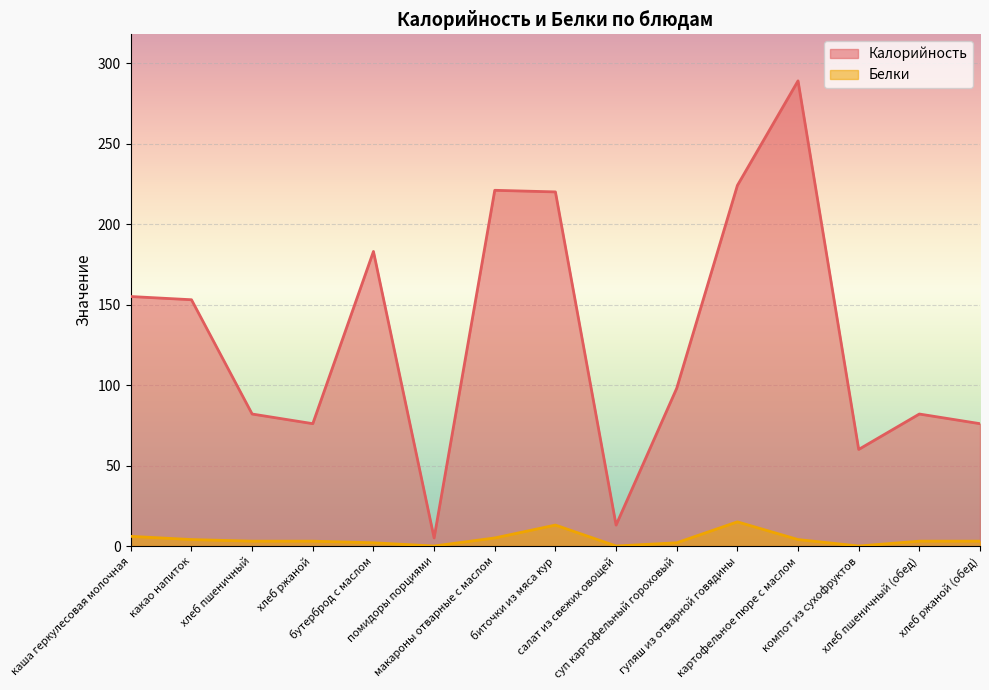

What is the approximate value of Калорийность at хлеб ржаной (обед), to the nearest 10?

80